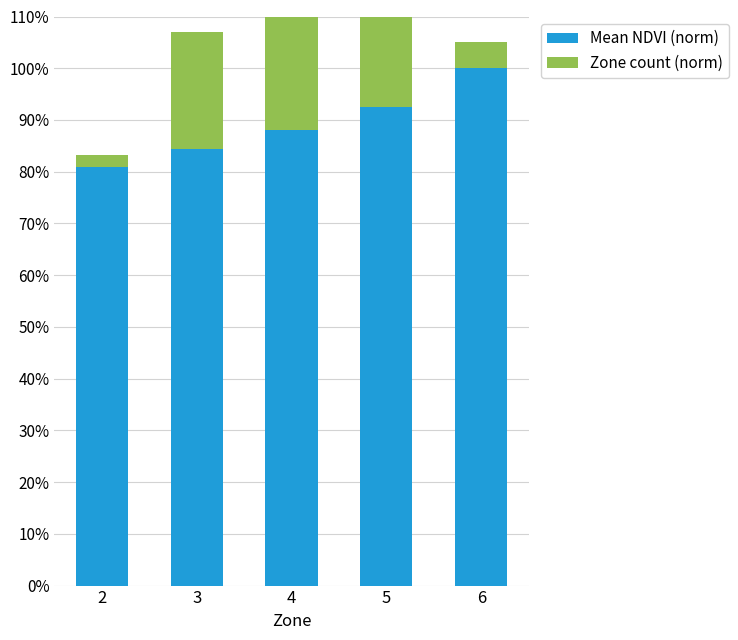

What is the spread (max minus min) of values at 6?

0.9